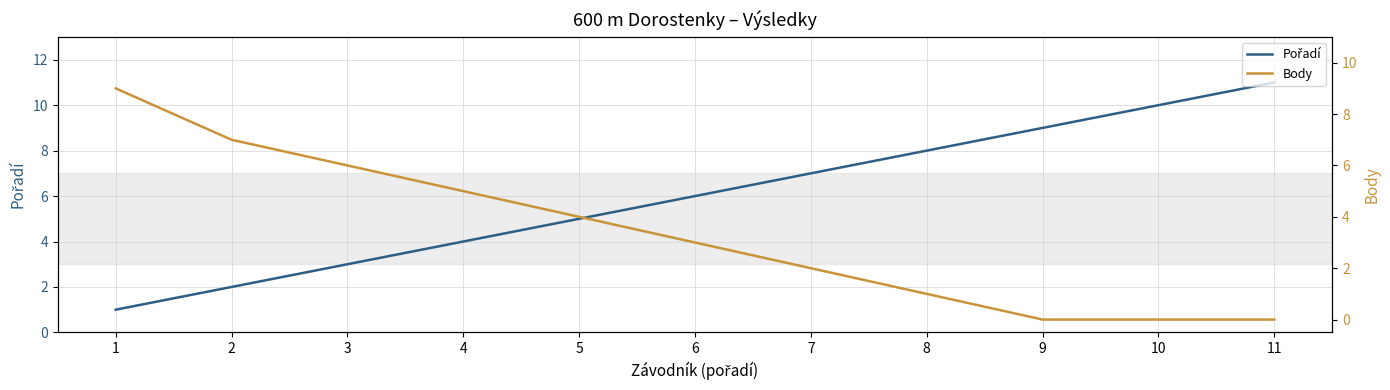

What is the value of the Pořadí point at the 1st from the left?

1